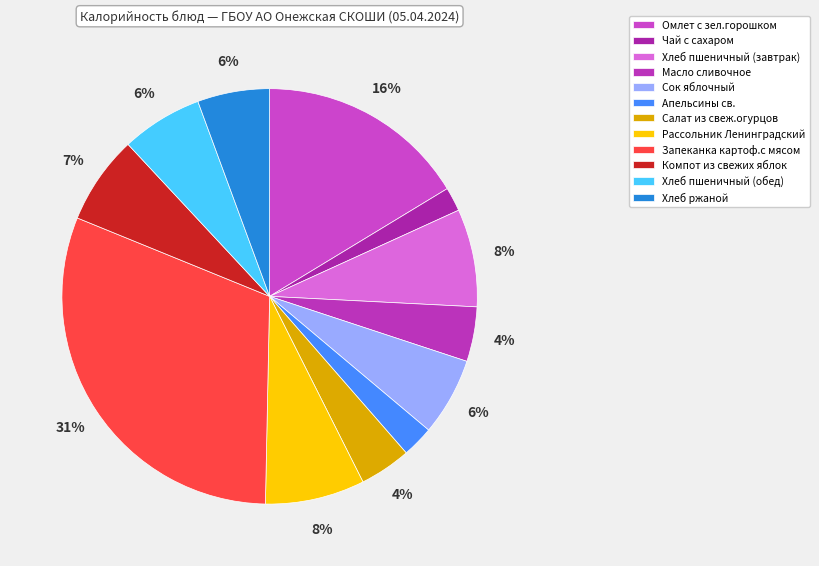

Approximately how many times larger is the value at Омлет с зел.горошком compared to Хлеб пшеничный (обед)?

2.6